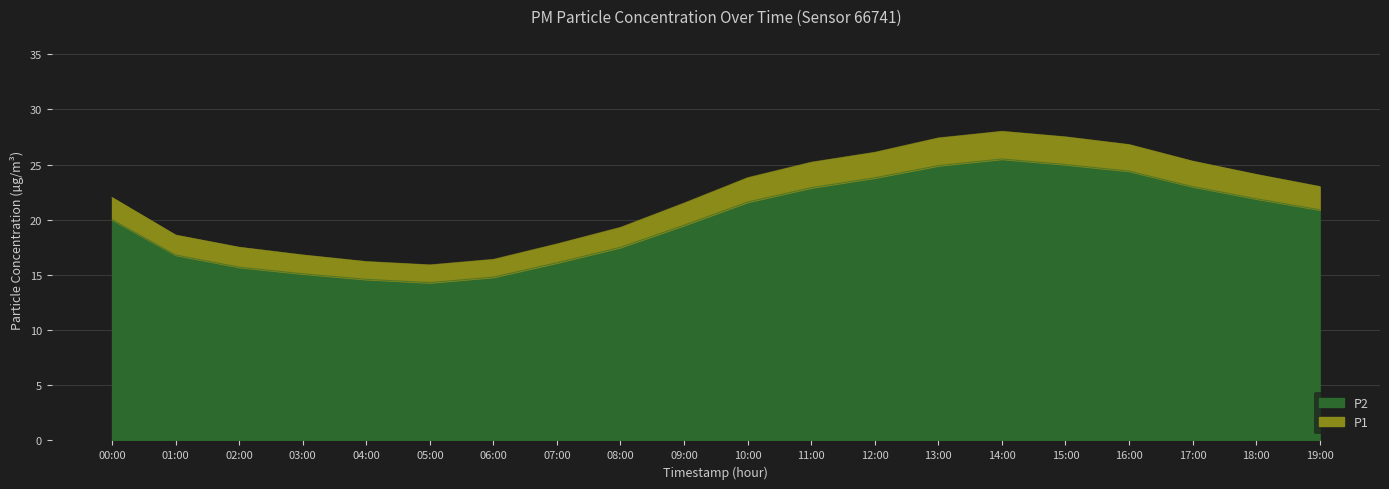

Where does the P2 series first go above 20?

10:00